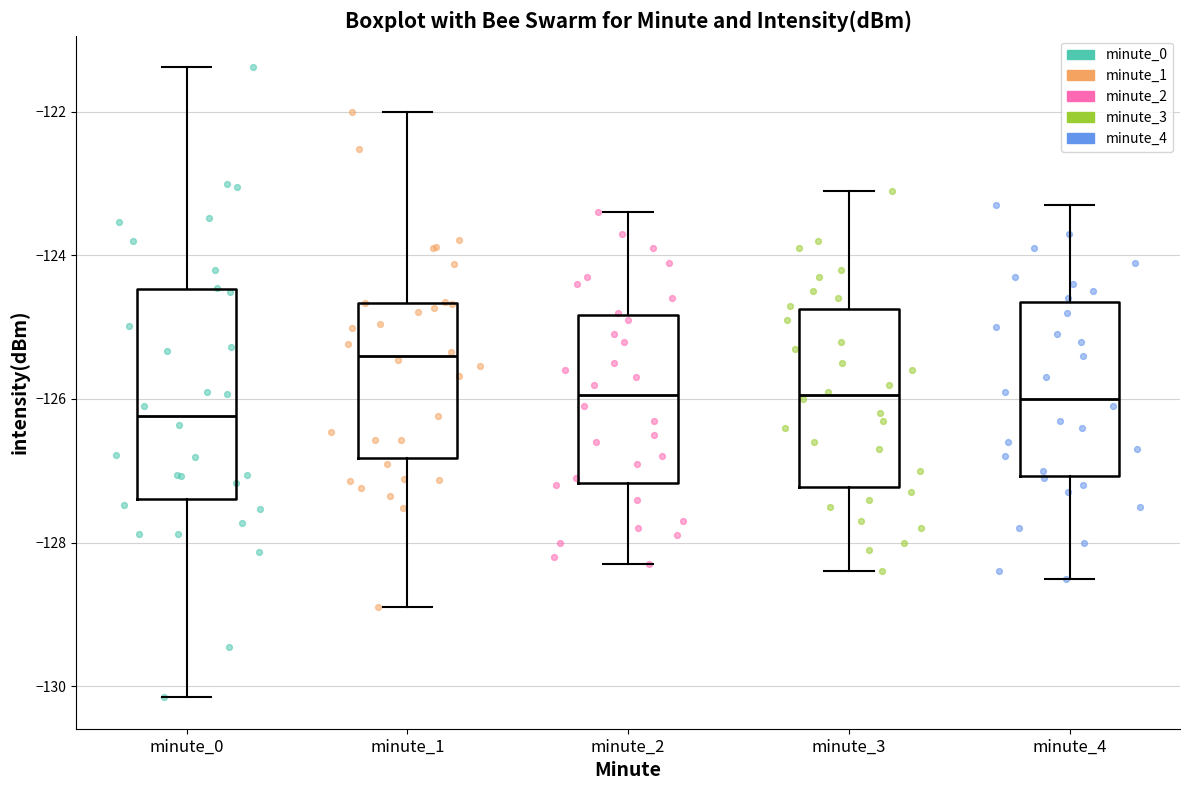

Where does the upper whisker of the box for minute_3 end on the y-axis? The values are not printed on the chart, so give them approximately, as read against the axis.

-123.0